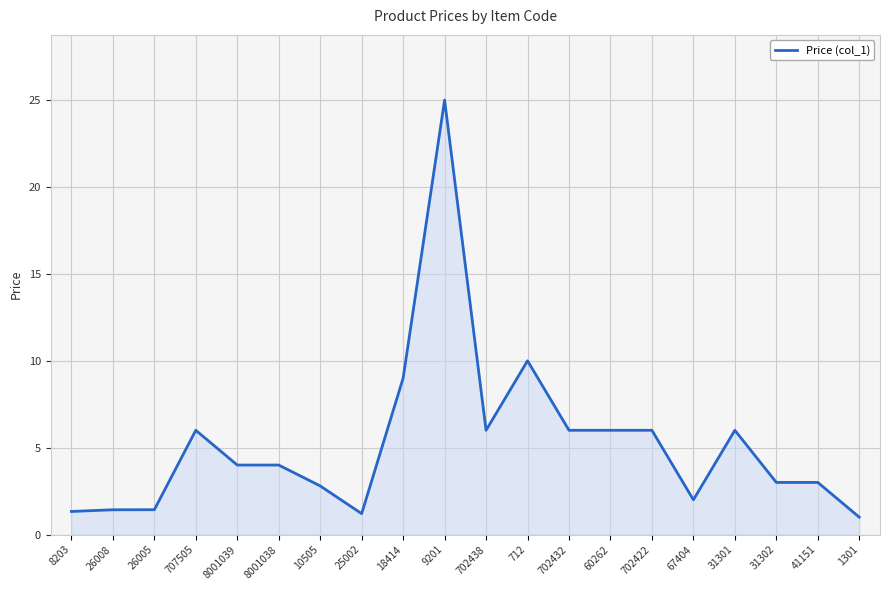

At which label is the value closest to 13?

712